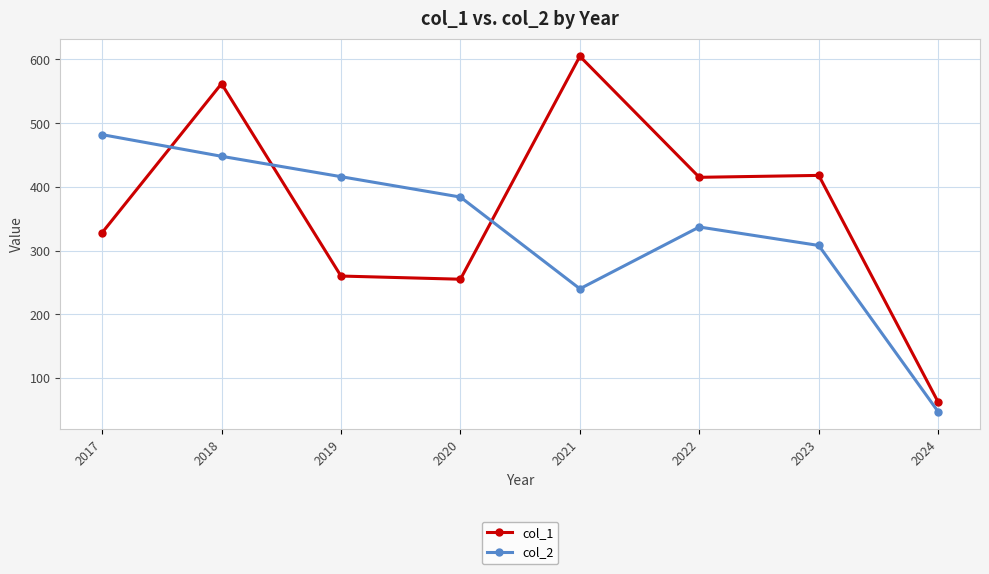

How many lines are shown in the chart?

2